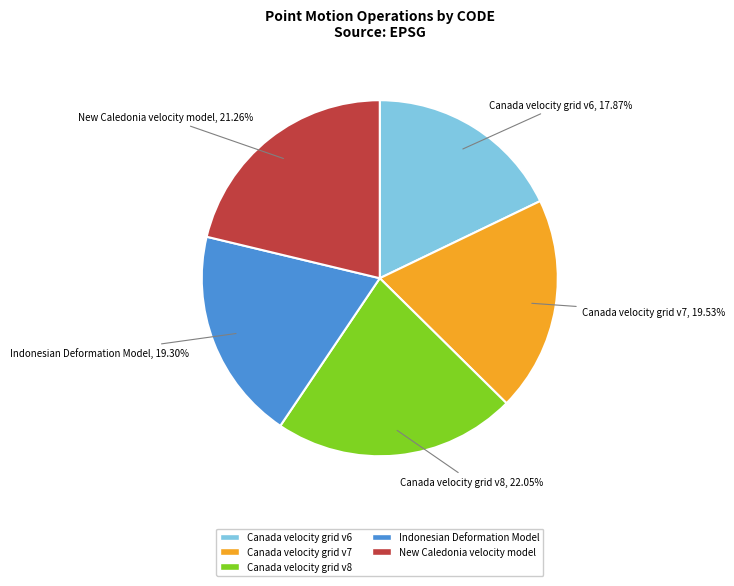

Is there any slice that represents more than half of the pie?

No